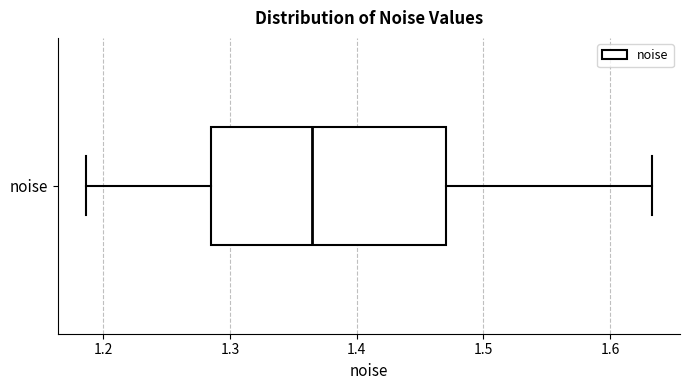

Read this box plot against the x-axis: the position of the median line, the range covered by the box, and the ends of both whiskers. The values are not printed on the chart, so give them approximately, as read against the axis.

median 1.37, box 1.29 to 1.47, whiskers 1.19 to 1.63